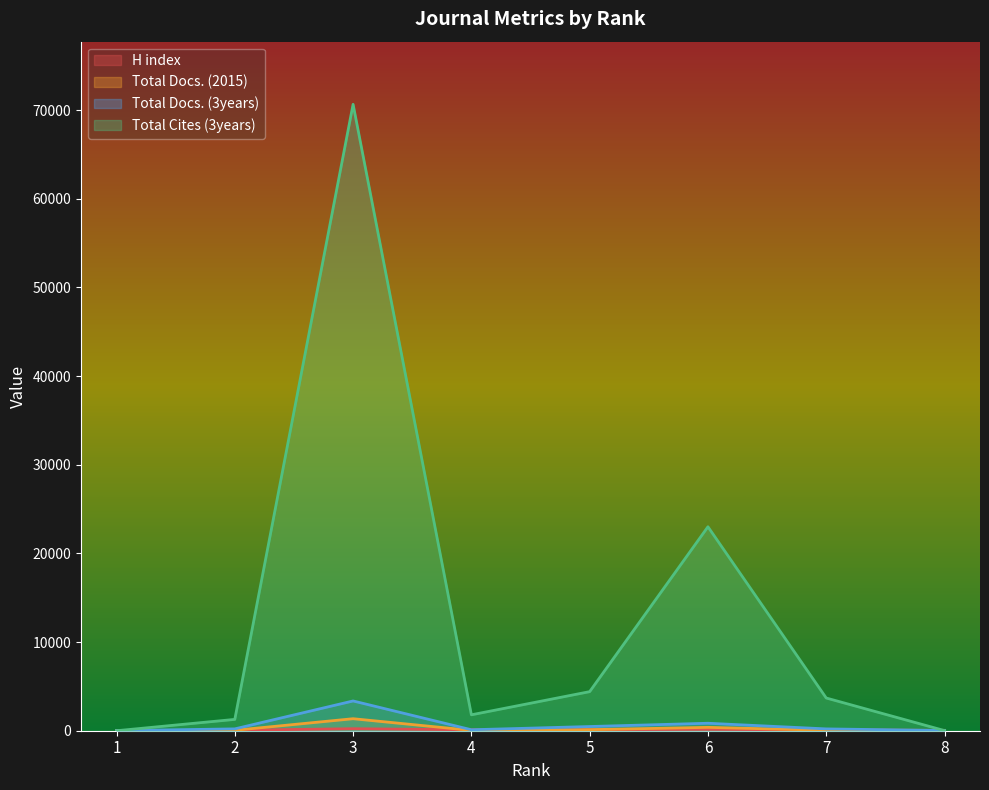

How many times do Total Docs. (3years) and H index cross each other?

2